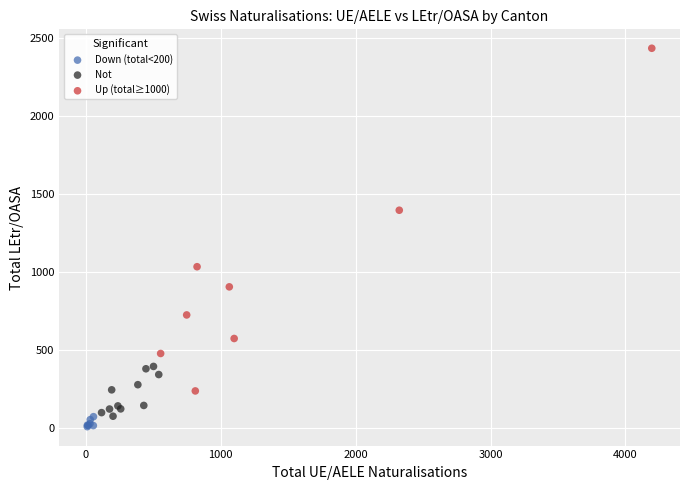

What are all the series names shown in the legend?

Down (total<200), Not, Up (total≥1000)